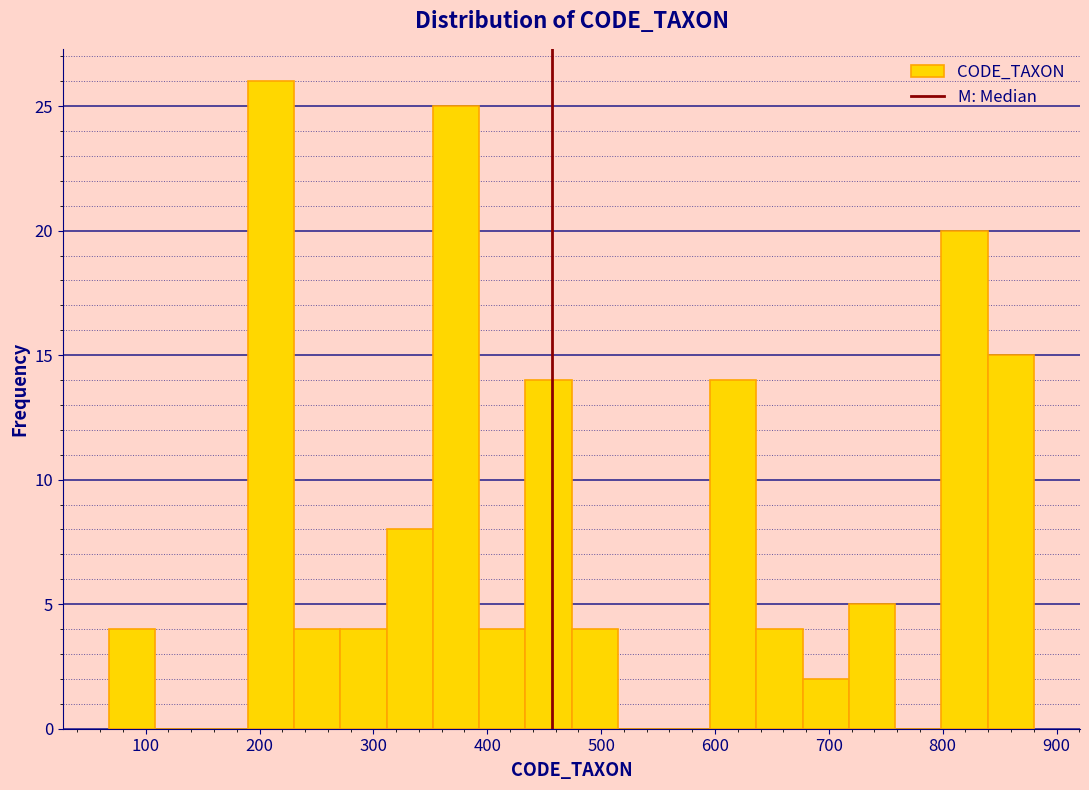

Which range on the x-axis has the tallest bar?

190 to 230